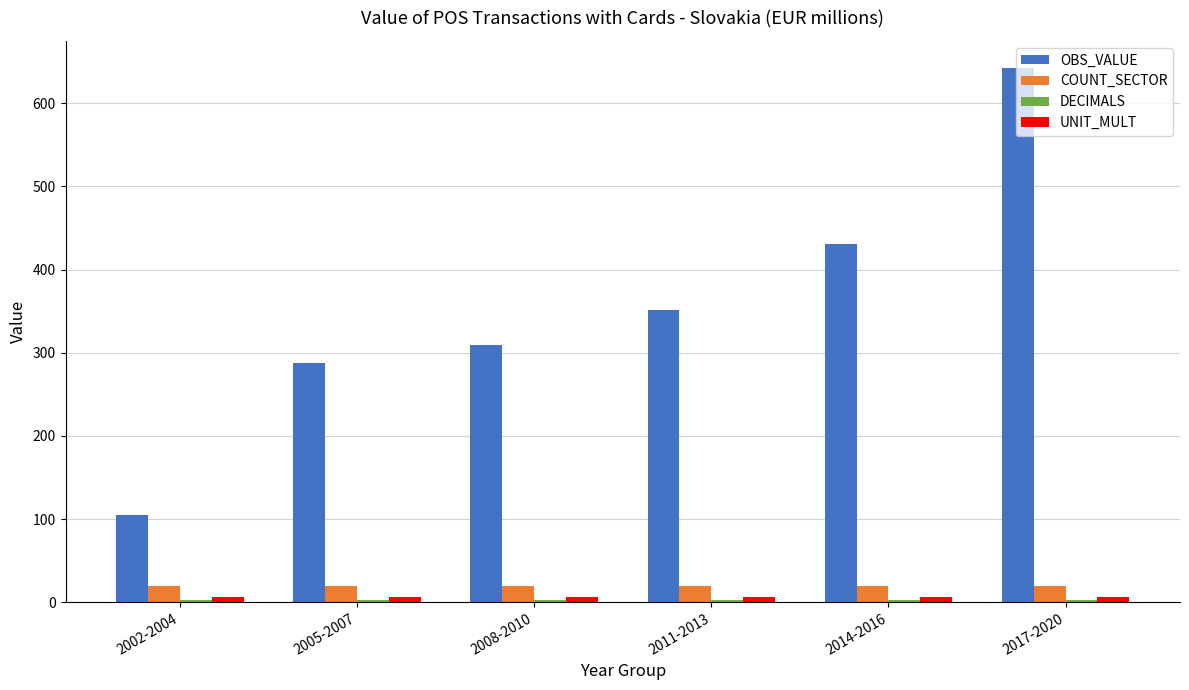

What is the greatest value displayed?

642.8